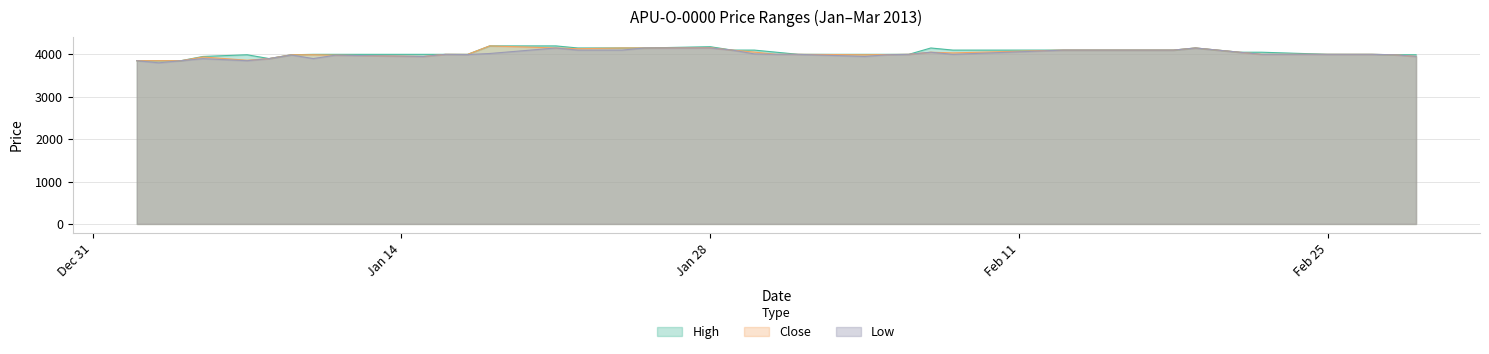

What position from the right is 2013-02-06?

16